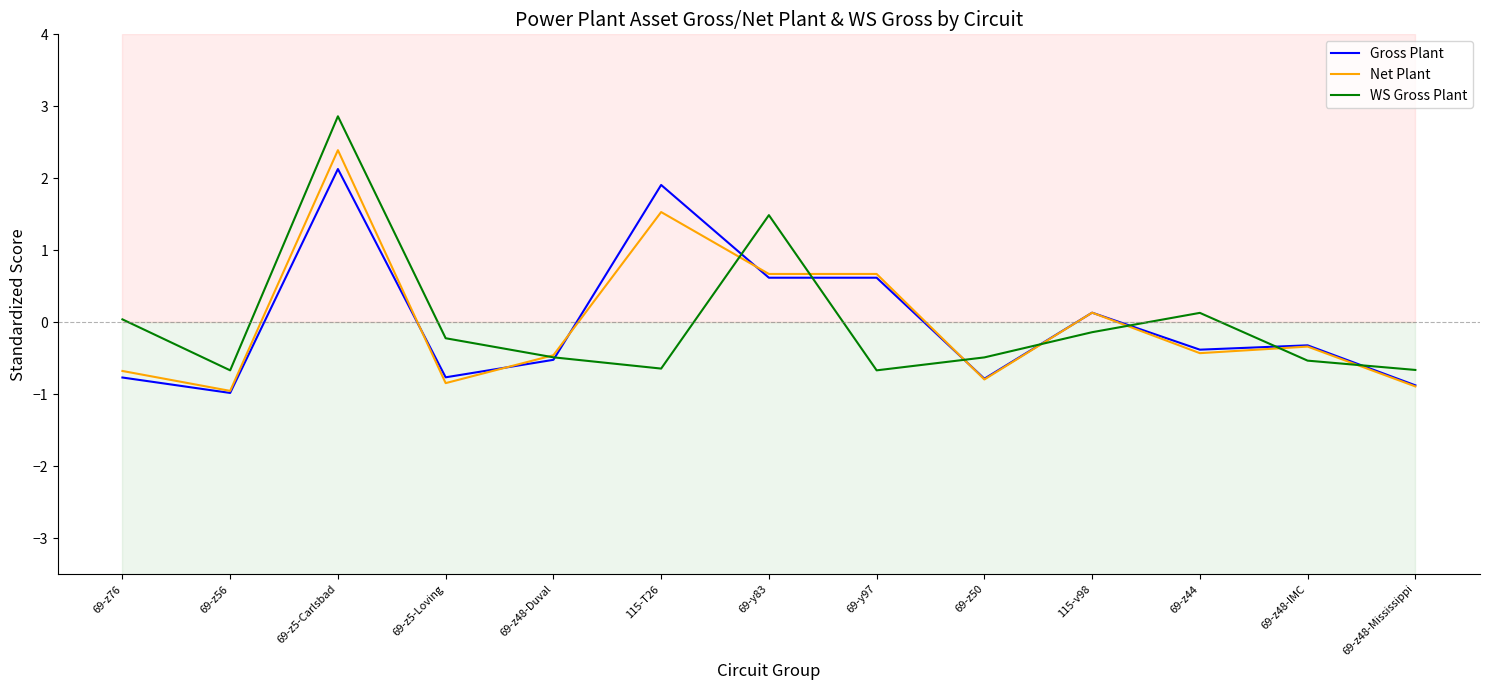

What are all the series names shown in the legend?

Gross Plant, Net Plant, WS Gross Plant